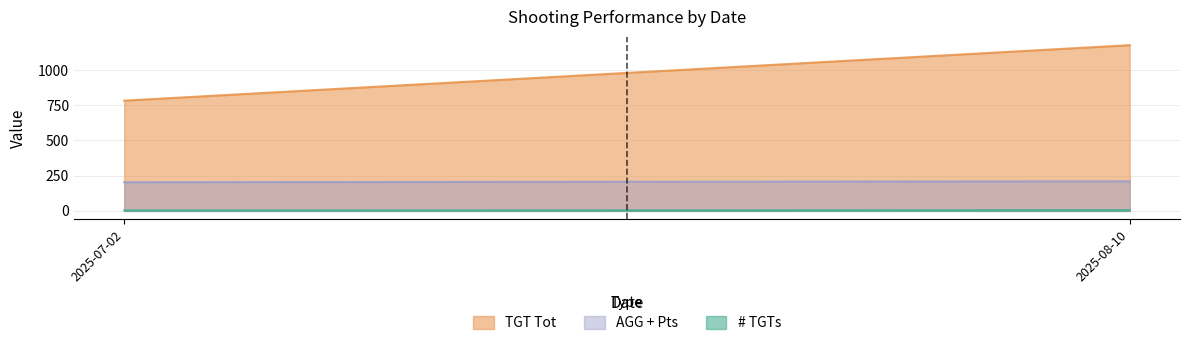

Which category has the highest value in the AGG series?

2025-08-10